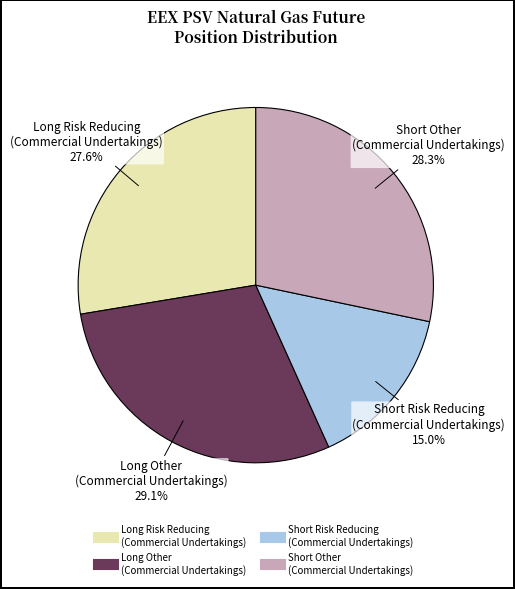

Is there any slice that represents more than half of the pie?

No